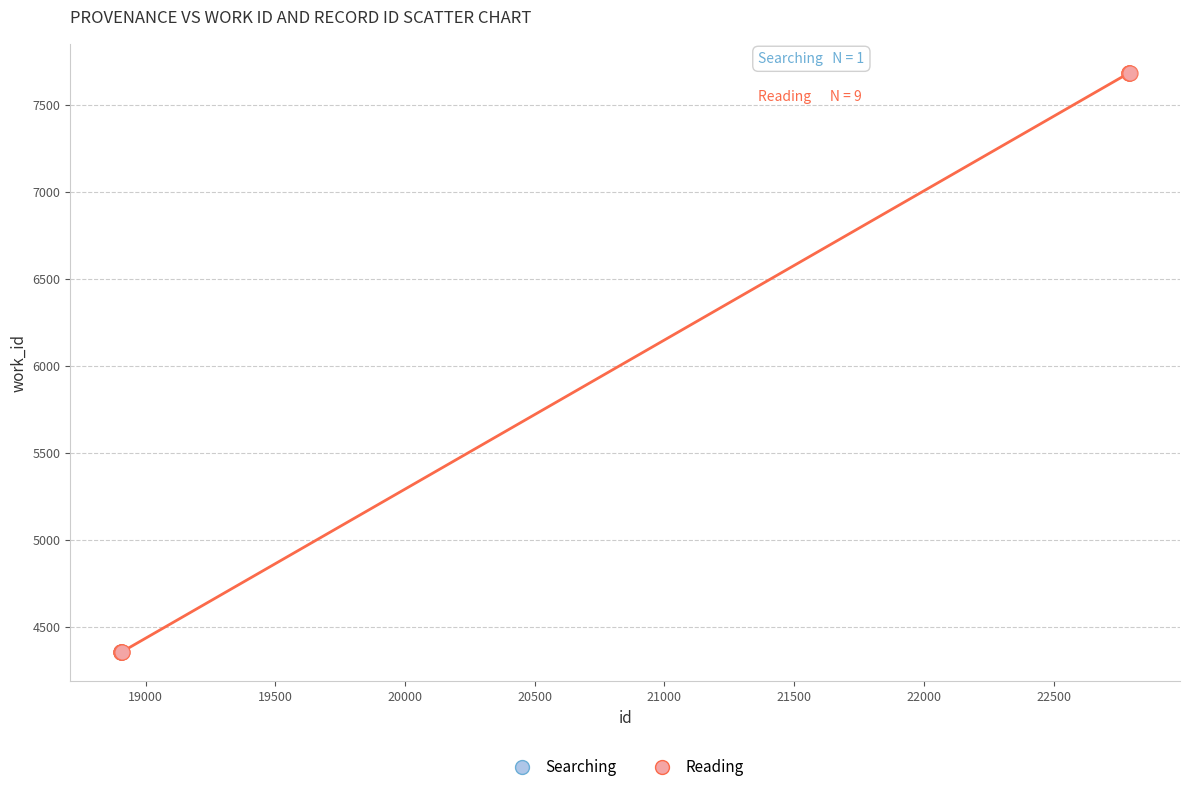

What are all the series names shown in the legend?

Searching, Reading